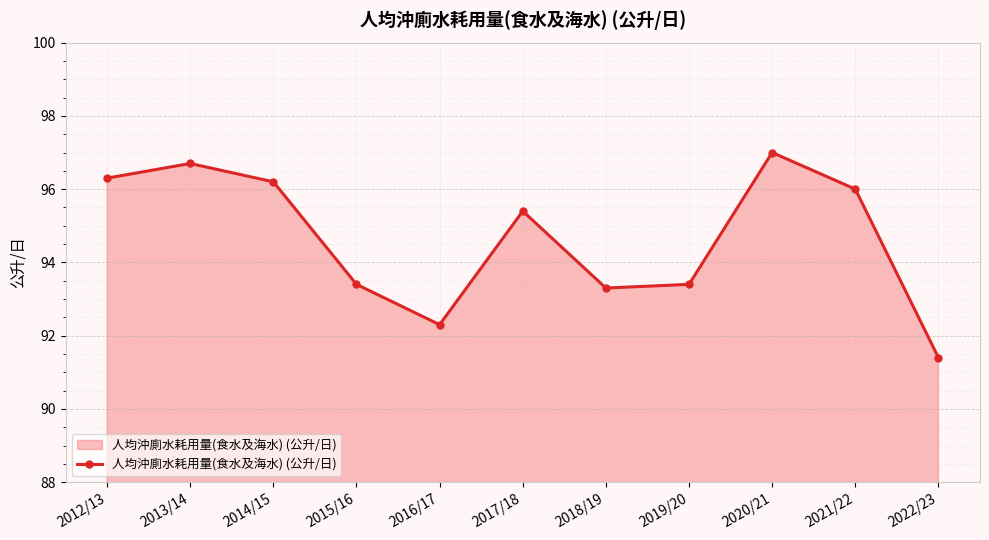

Is it true that the value at 2015/16 is 49.1?

False